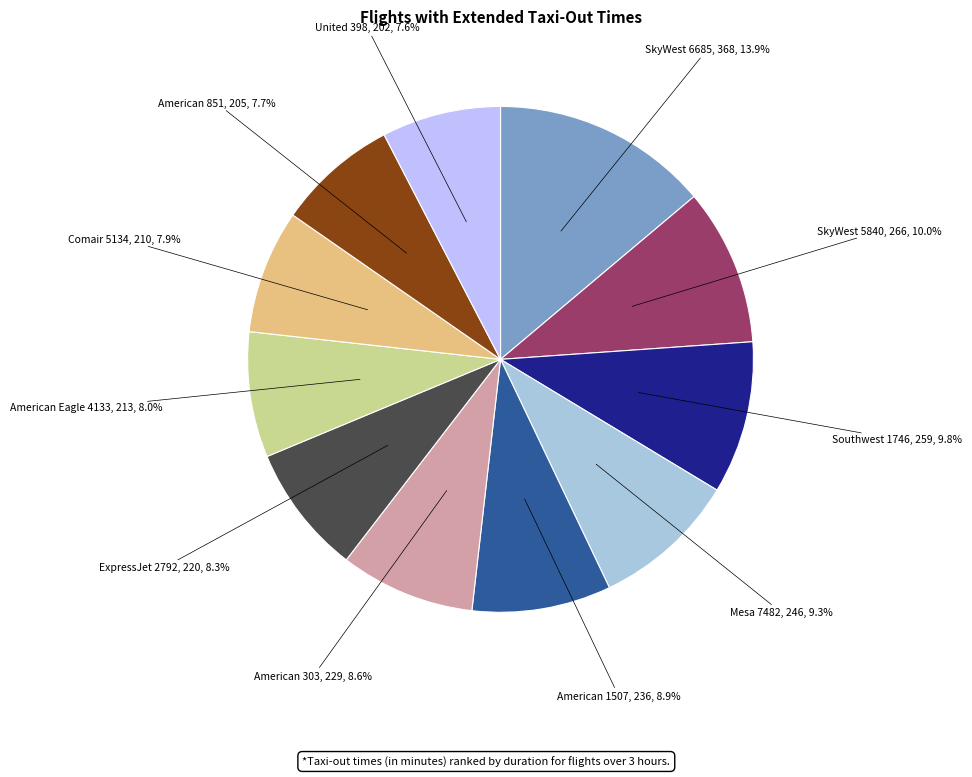

Is there any slice that represents more than half of the pie?

No